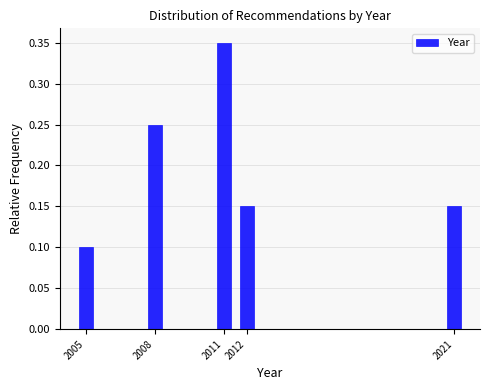

Count the values in the range 0 to 1.

5